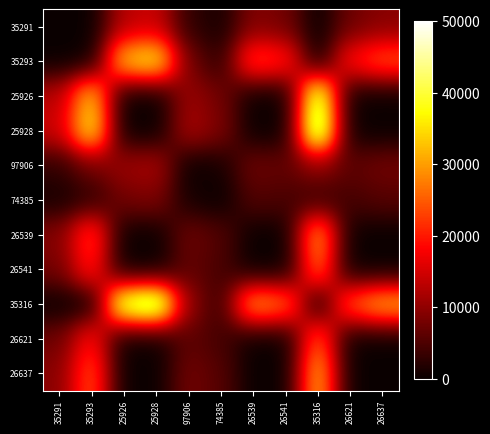

Which series has the largest total across all categories?

35316